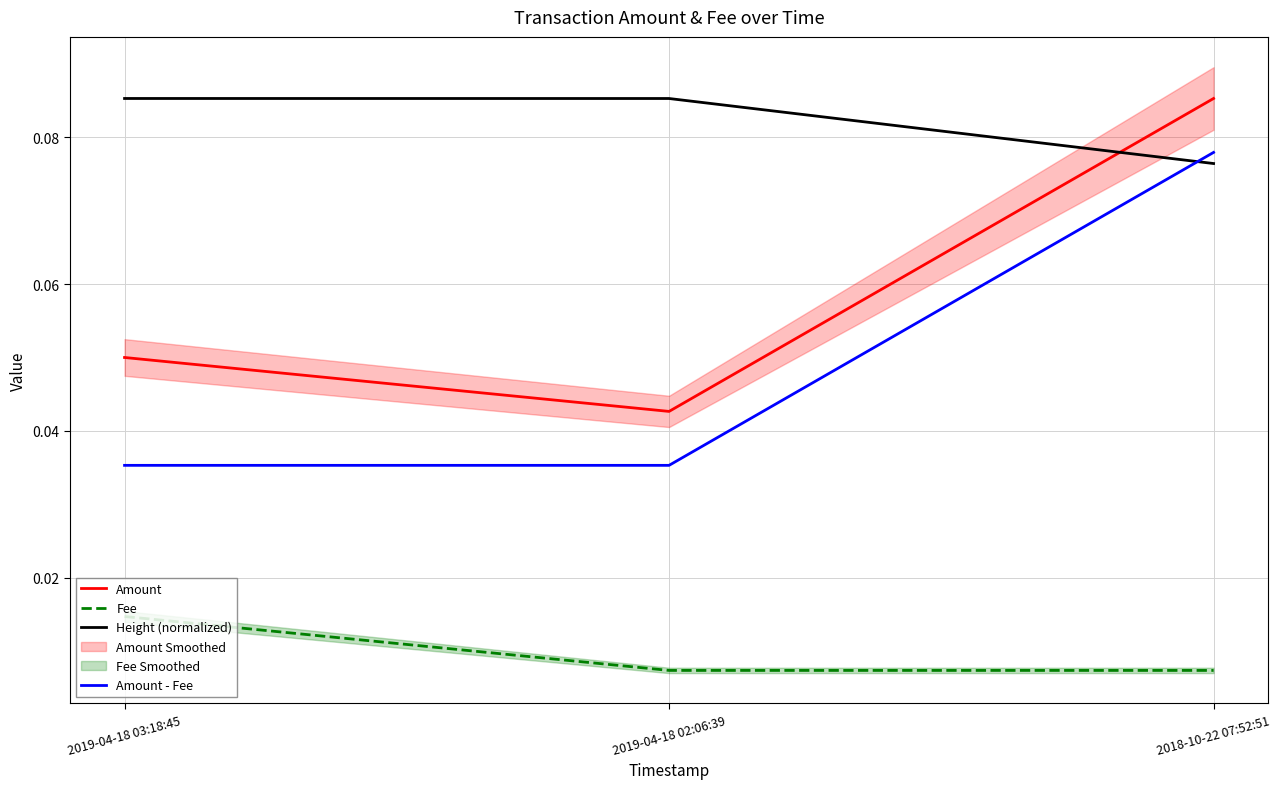

Count the Fee values in the range 0 to 1.

3